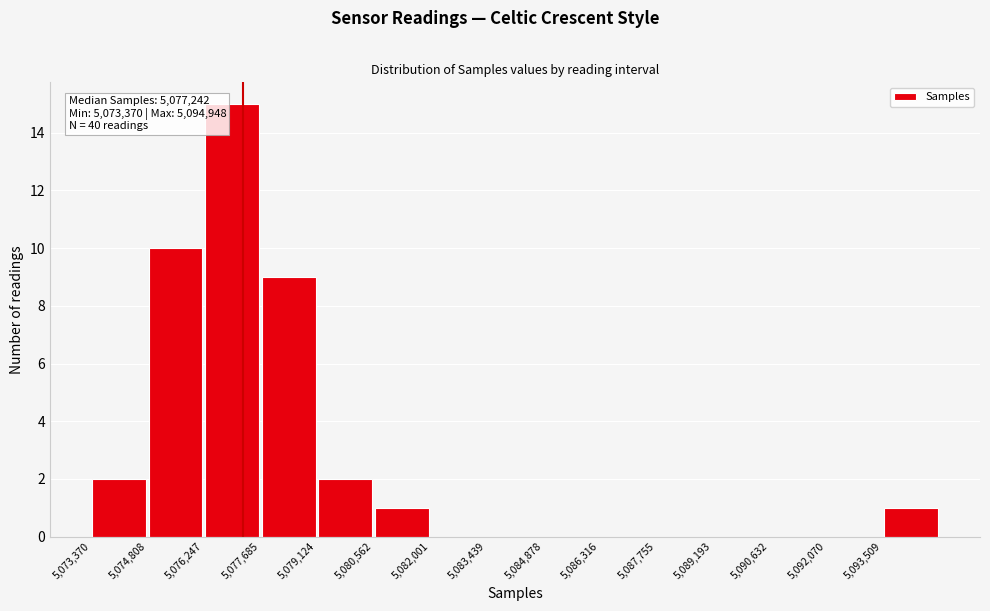

Which range on the x-axis has the tallest bar?

5076200 to 5077600